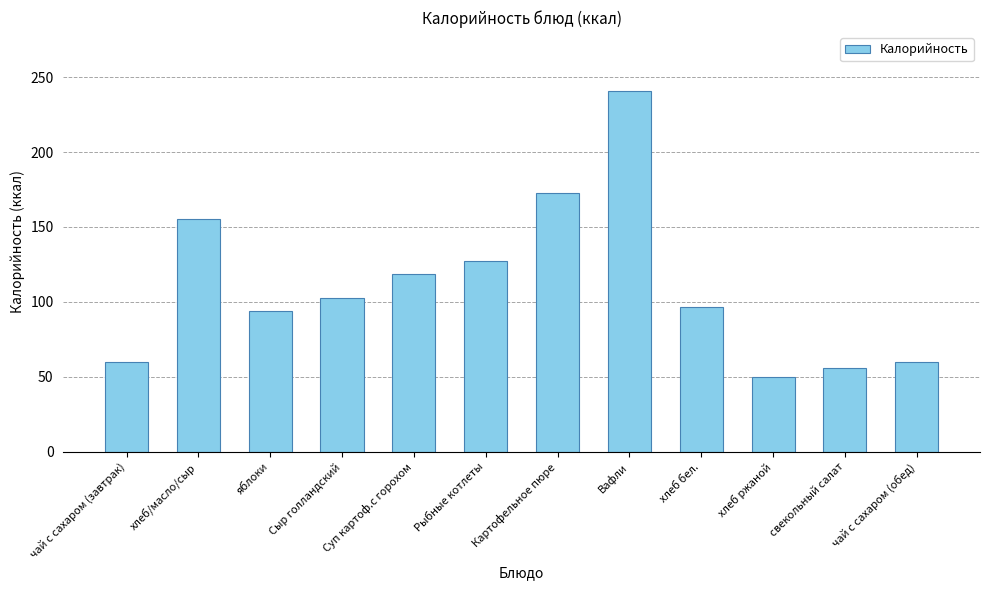

Between Картофельное пюре and свекольный салат, which is larger?

Картофельное пюре